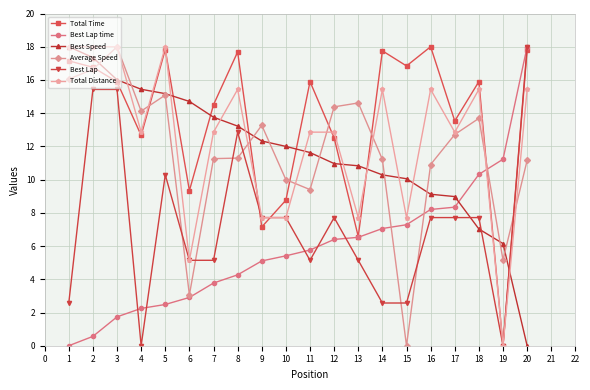

What is the difference between the highest and lowest values at 12?

8.0